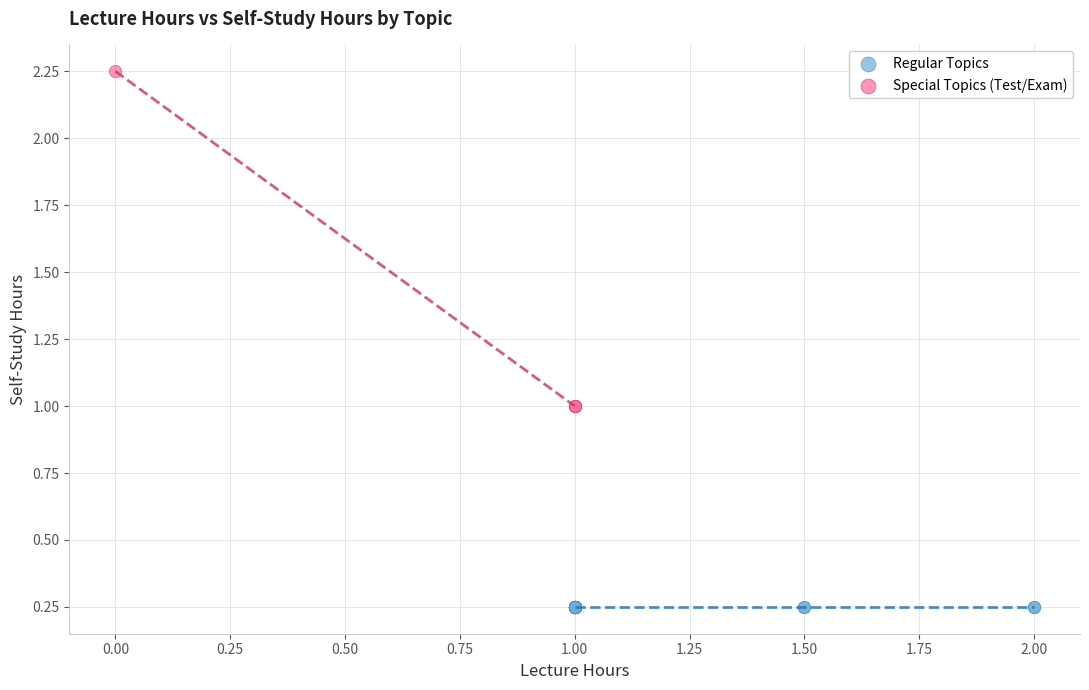

Which series reaches the maximum Y coordinate?

Special Topics (Test/Exam)